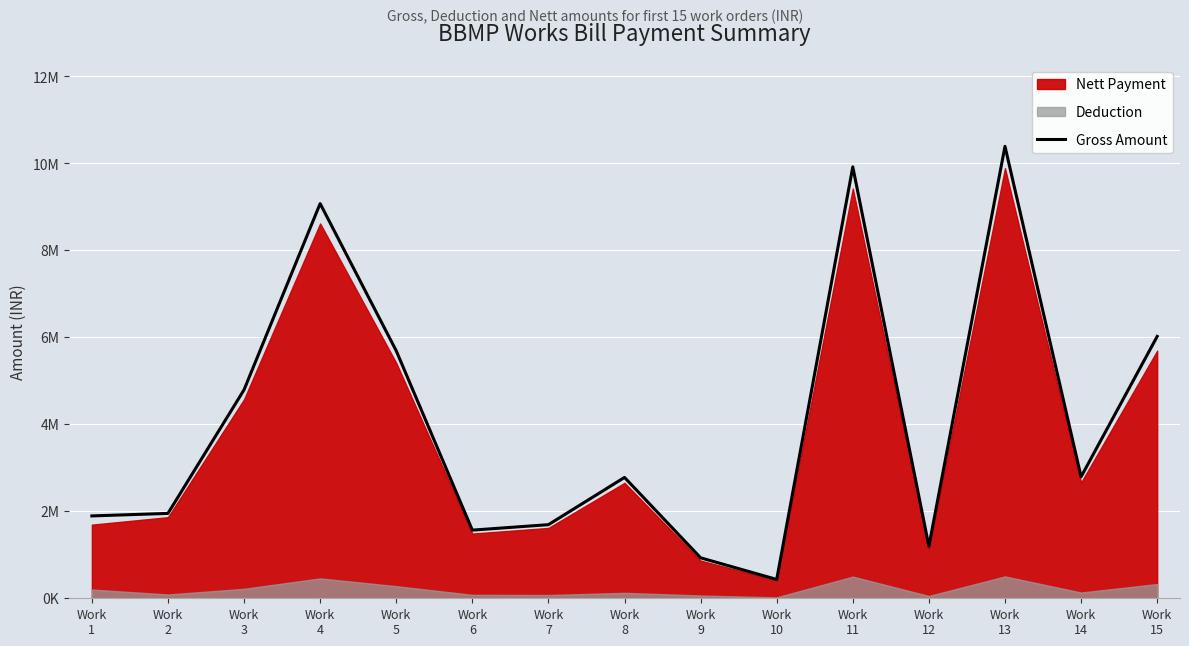

What is the maximum value shown in the chart?

10393188